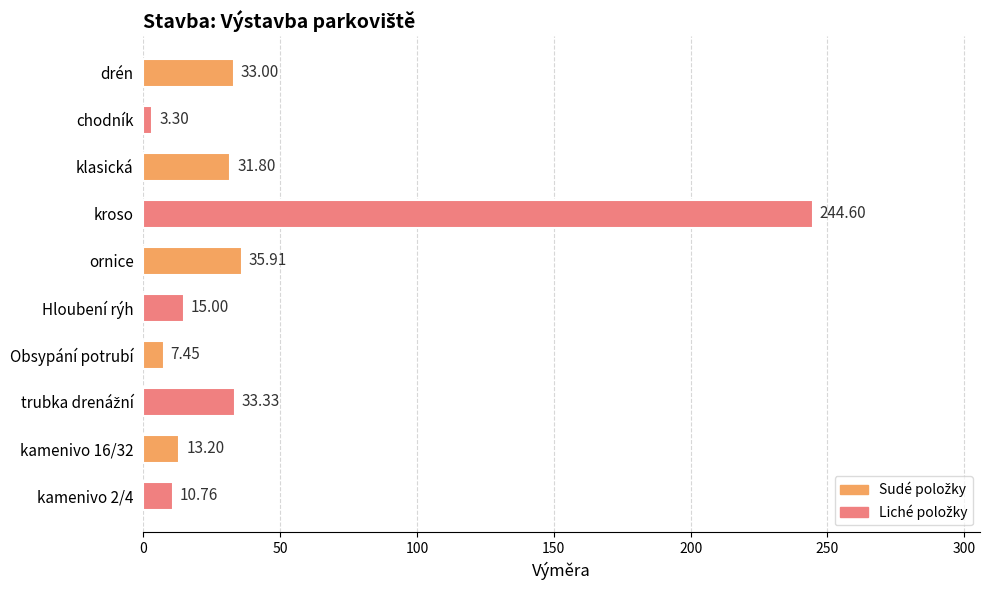

What is the label of the 6th bar from the bottom?

ornice